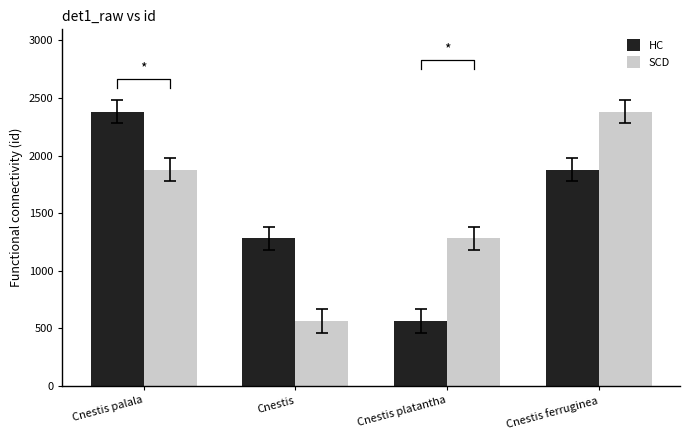

Reading left to right, what are all the values shown in this chart?

HC: Cnestis palala=2381	Cnestis=1281	Cnestis platantha=564	Cnestis ferruginea=1878
SCD: Cnestis palala=1878	Cnestis=564	Cnestis platantha=1281	Cnestis ferruginea=2381